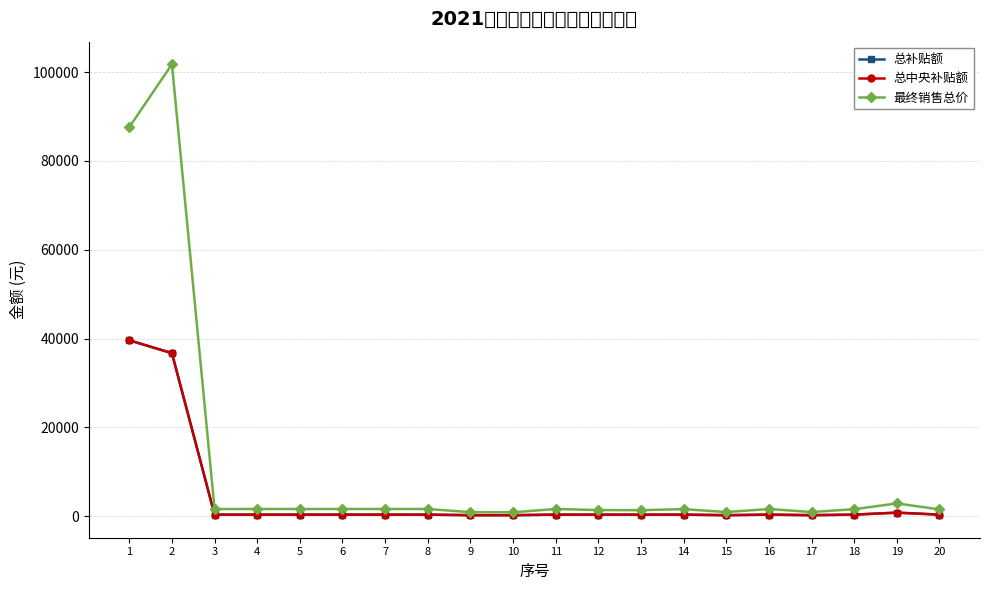

Does the chart have visible grid lines?

Yes